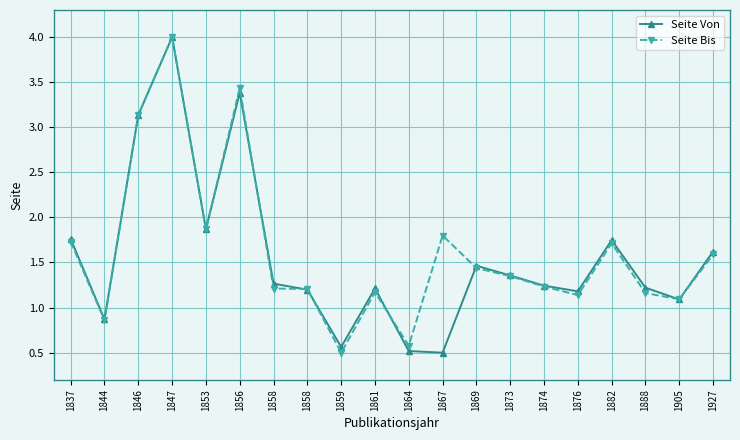

At how many categories does at least one series exceed 2?

3